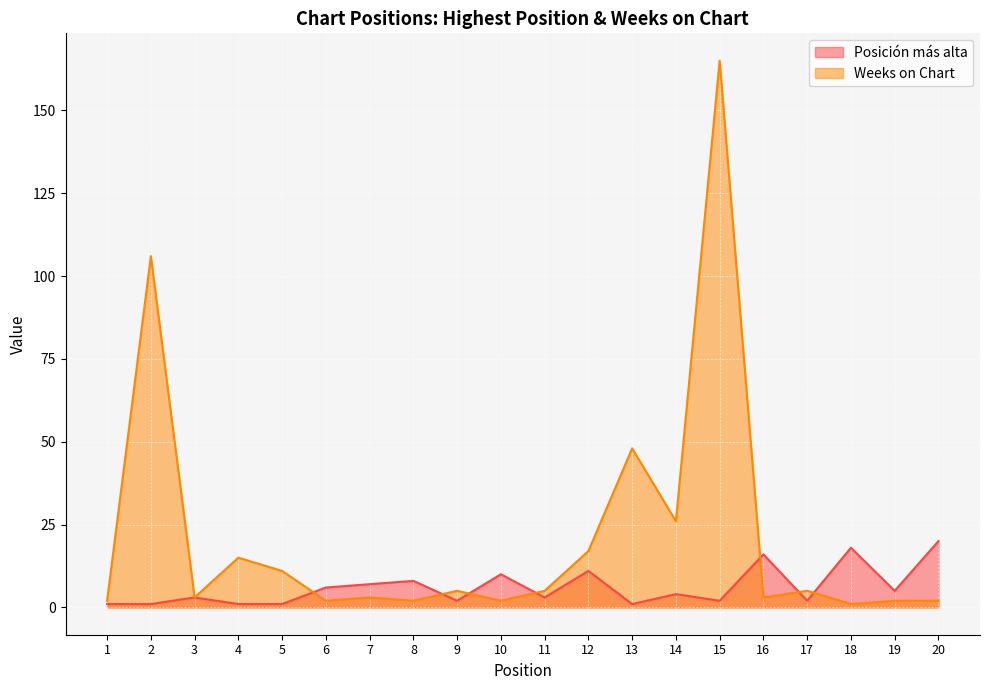

How many values in the Posición más alta series are below 4?

10